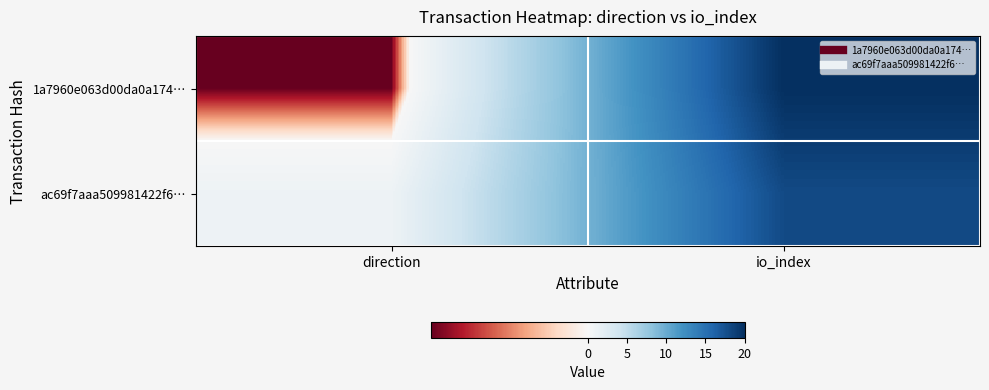

Which series has the widest spread of values?

1a7960e063d00da0a174…